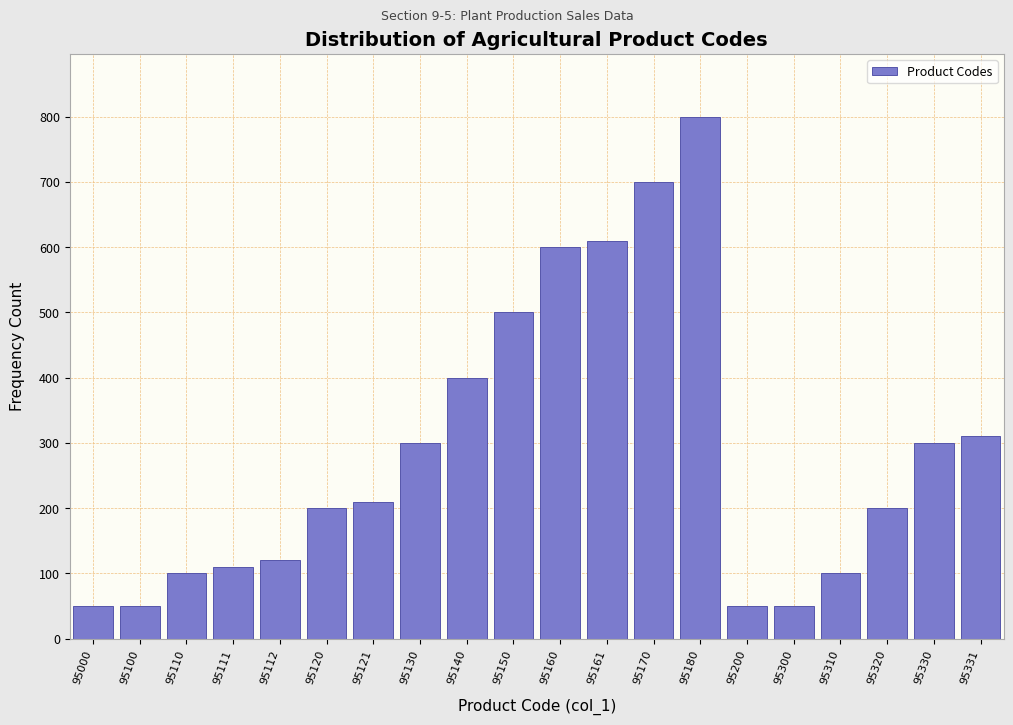

Reading left to right, list all the values displayed in this chart.

95000=50	95100=50	95110=100	95111=110	95112=120	95120=200	95121=210	95130=300	95140=400	95150=500	95160=600	95161=610	95170=700	95180=800	95200=50	95300=50	95310=100	95320=200	95330=300	95331=310